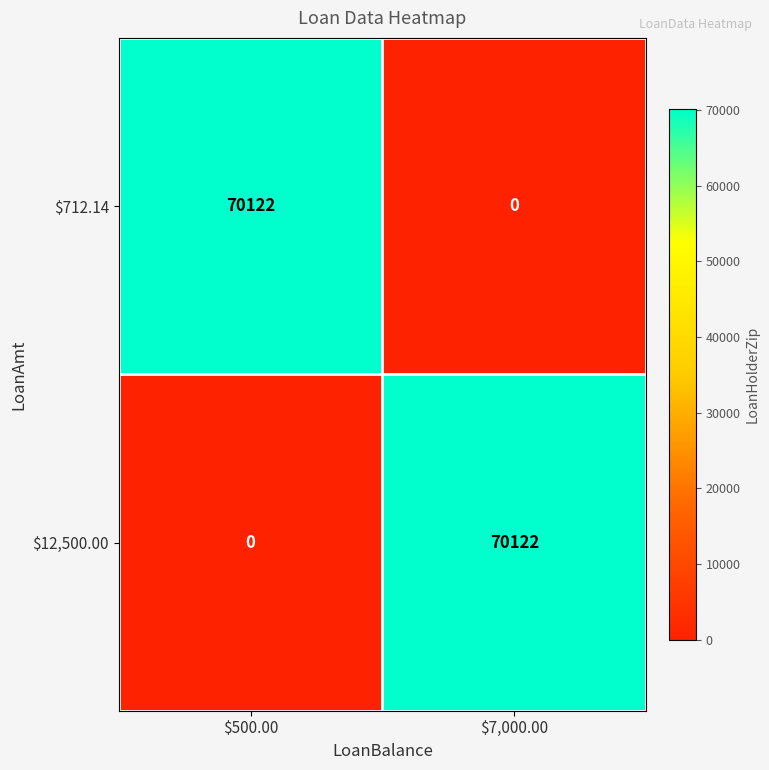

What is the total value across all series at $500.00?

70122